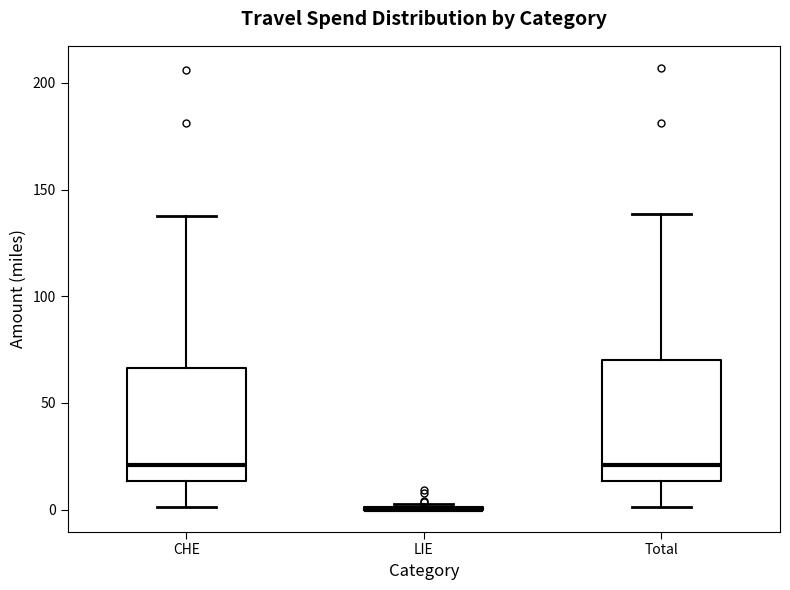

Reading left to right, read every box against the y-axis: the position of its median line, the range the box covers, and the ends of its whiskers. The values are not printed on the chart, so give them approximately, as read against the axis.

CHE: median 20, box 15 to 65, whiskers 0 to 140
LIE: box collapsed to a line at 0, whiskers 0 to 5
Total: median 20, box 15 to 70, whiskers 0 to 140